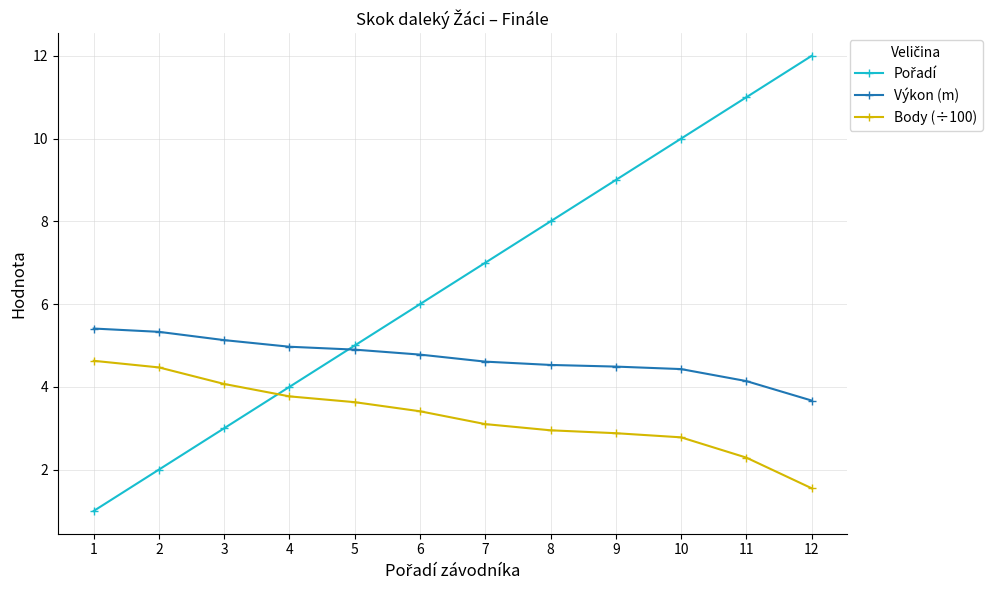

Which category has the lowest value in the Výkon (m) series?

12